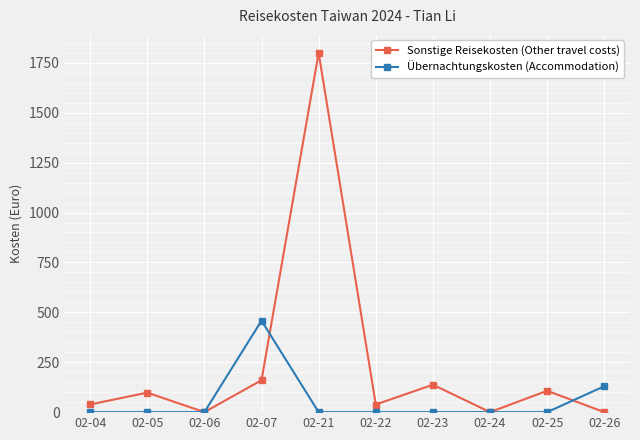

True or false: Sonstige Reisekosten (Other travel costs) and Übernachtungskosten (Accommodation) intersect in this chart.

True